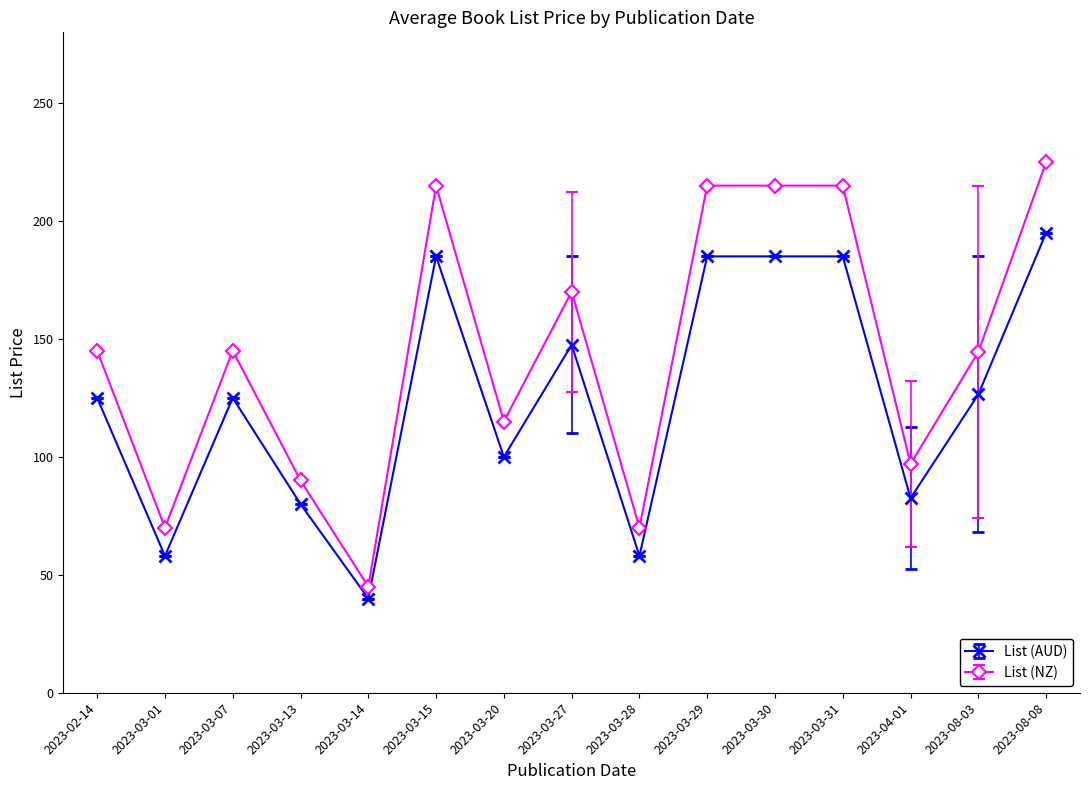

Which category has the lowest value across all series?

2023-03-14